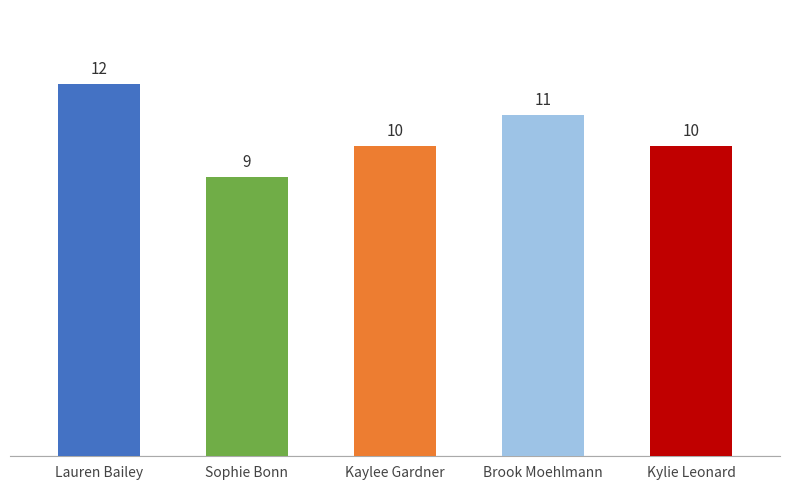

How many bars are there in total?

5